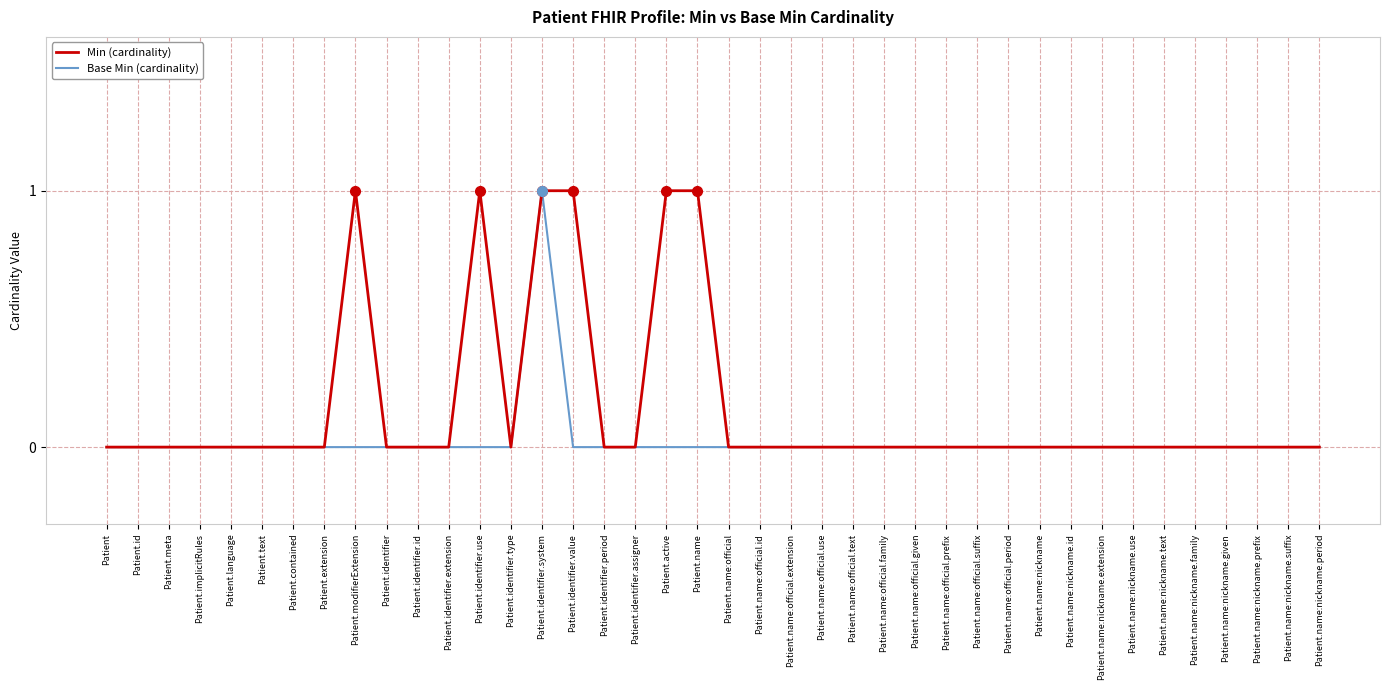

At which category is the sum across all series the highest?

Patient.identifier.system